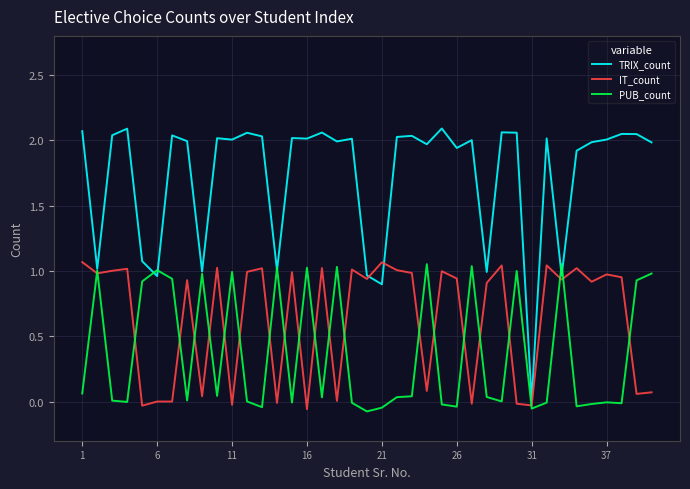

What is the maximum value shown in the chart?

2.1